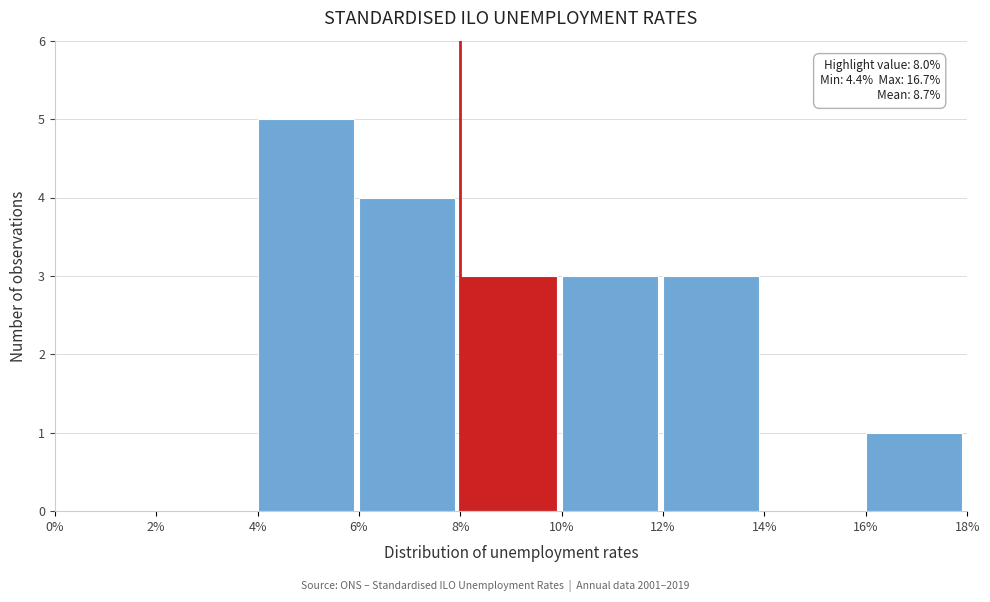

Over which range of the x-axis is the bar tallest?

4% to 6%